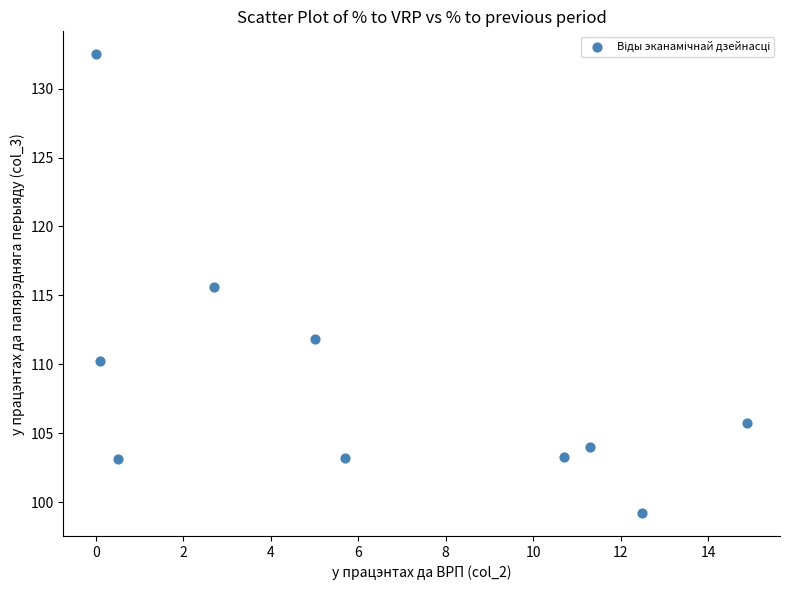

What is the average X value?

6.3